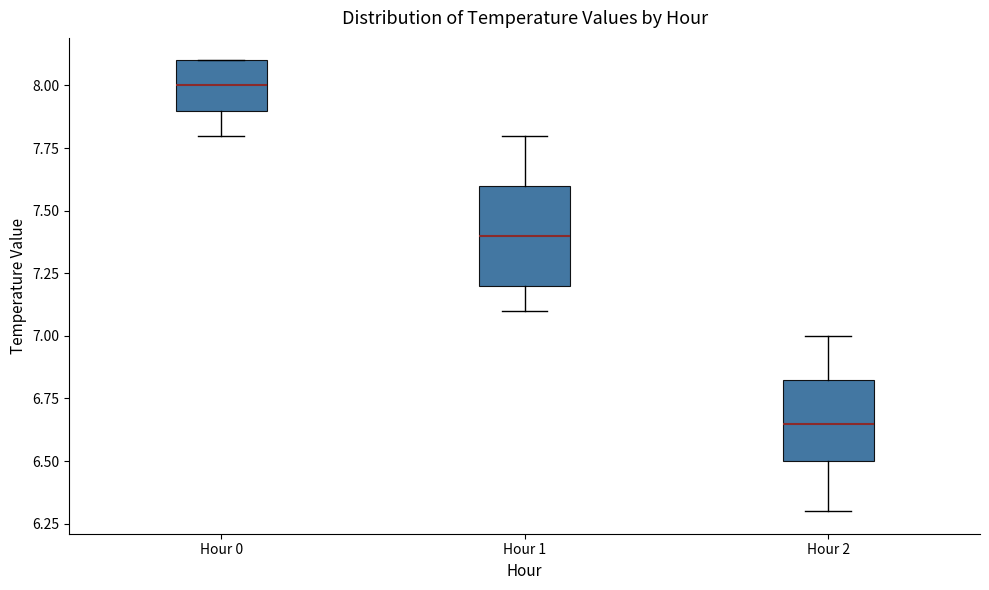

Which box's median line is the highest?

Hour 0